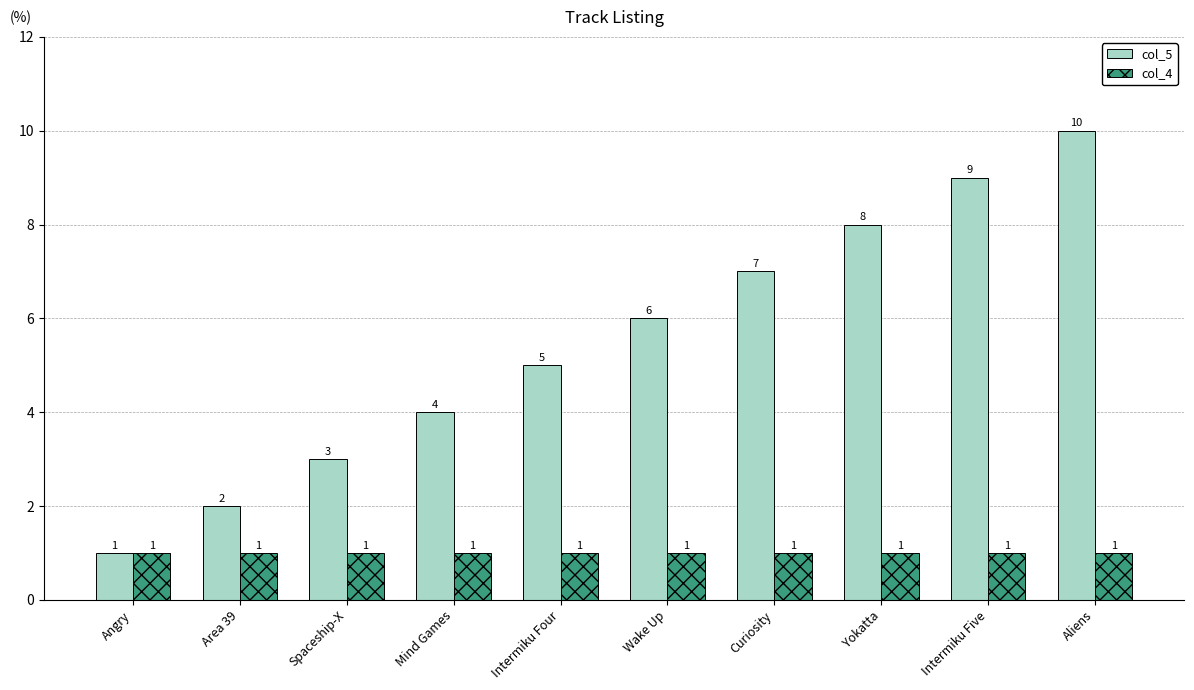

List the series in order of their peak value, lowest first.

col_4, col_5